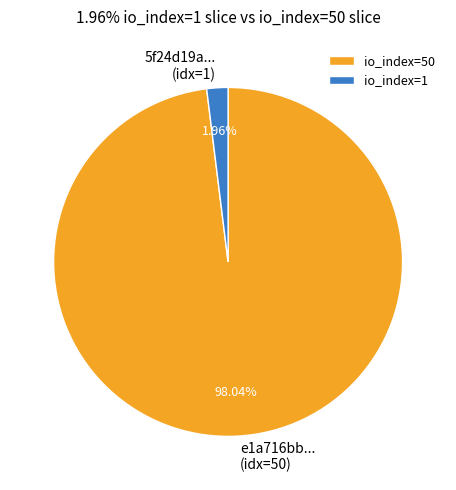

Which has a higher value, io_index=50 or io_index=1?

io_index=50